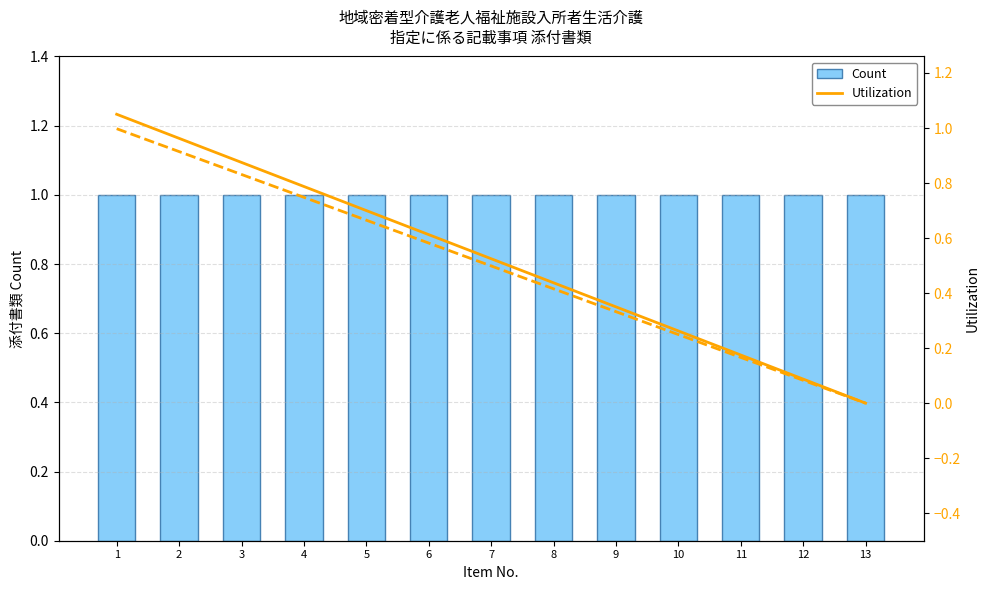

Which series changed the most between 9 and 10?

Utilization